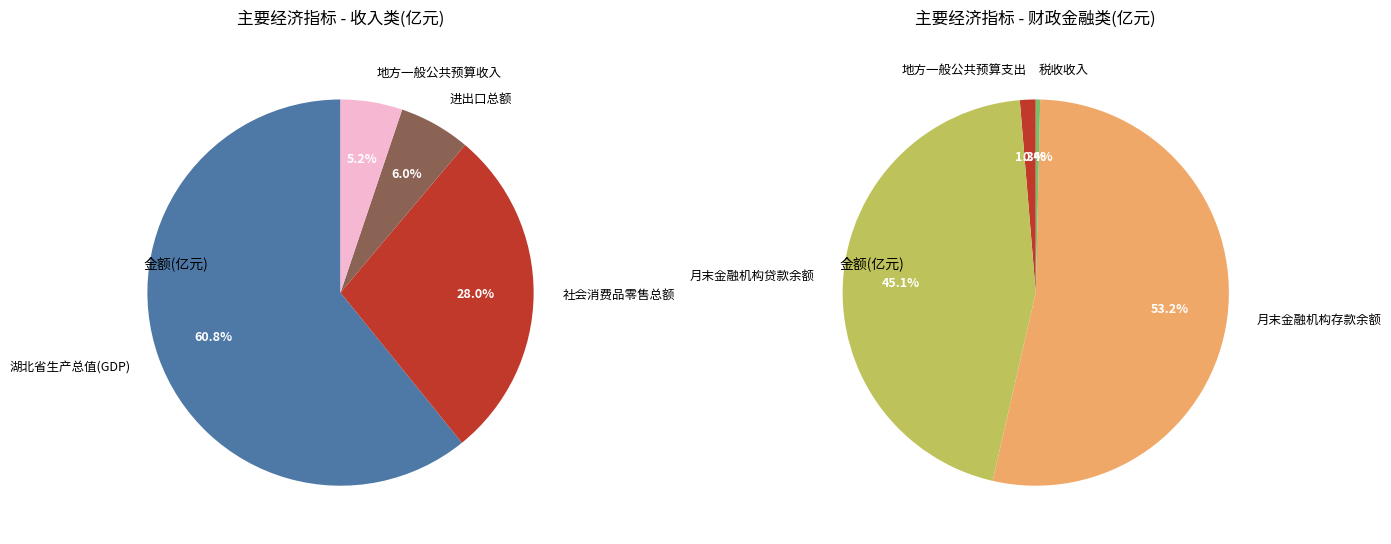

The 2 slice represents 1% of the pie. True or false?

False